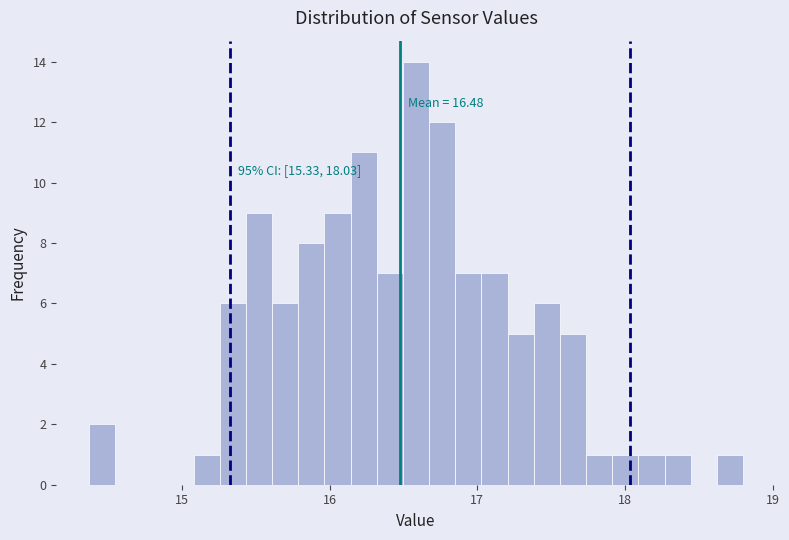

Around what value on the x-axis is the tallest bar? Give the approximate position of its centre, as read against the axis.

16.6